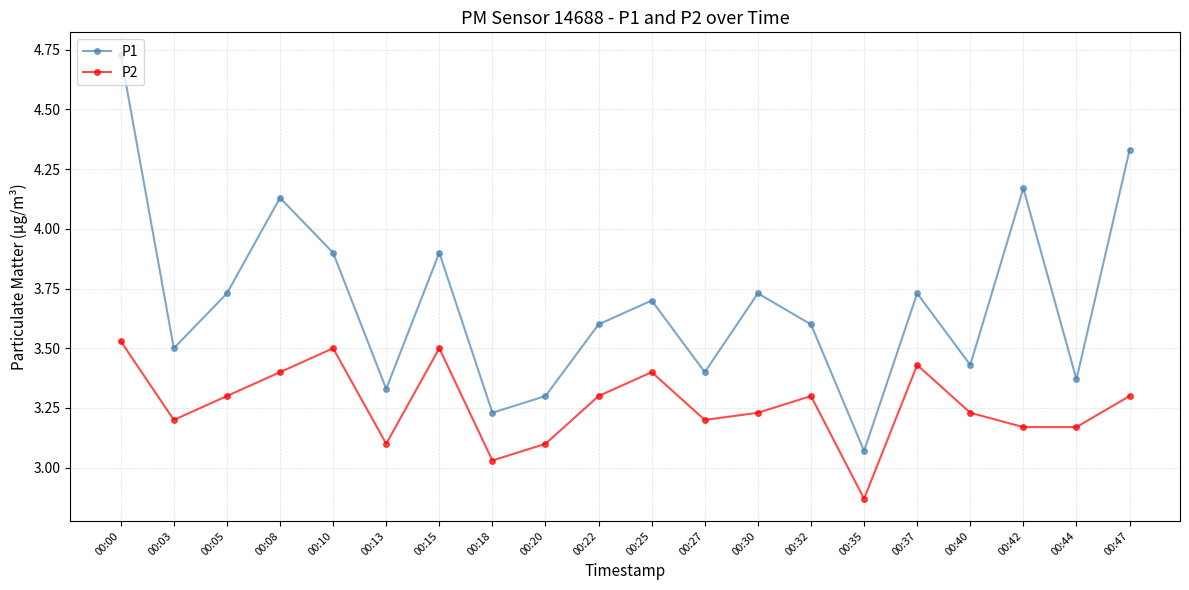

What is the total value across all series at 00:18?

6.3